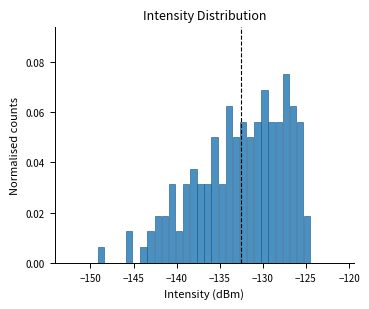

Read against the x-axis, roughly where is the centre of the tallest bar?

-127.5